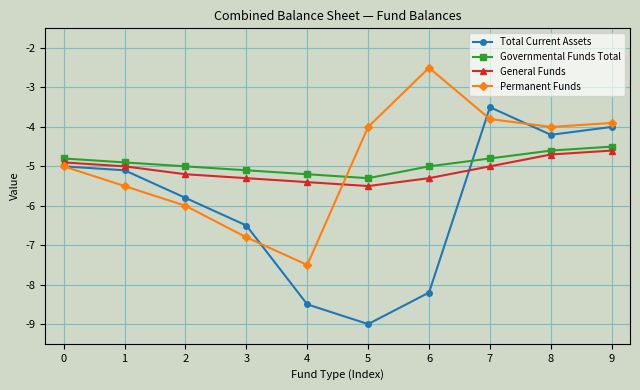

List the series in order of their peak value, highest first.

Permanent Funds, Total Current Assets, Governmental Funds Total, General Funds